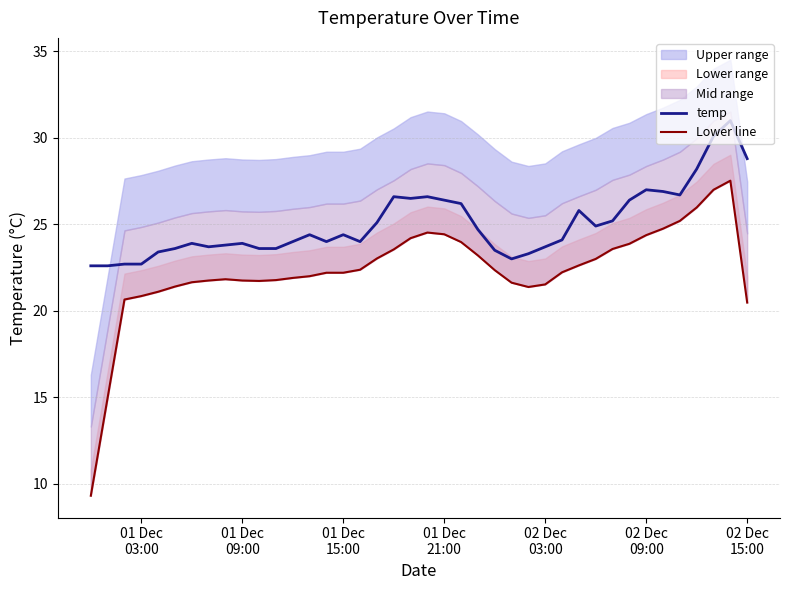

What is the lowest value of the temp series?

22.6